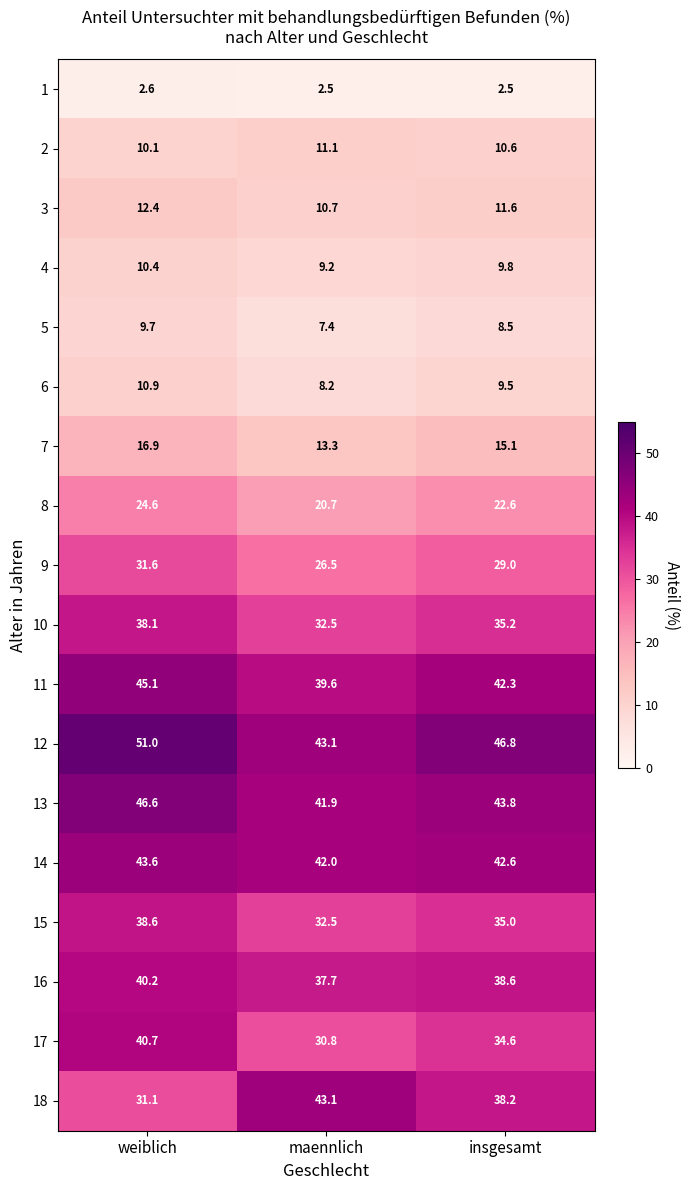

At which label is 16 closest to 38?

maennlich